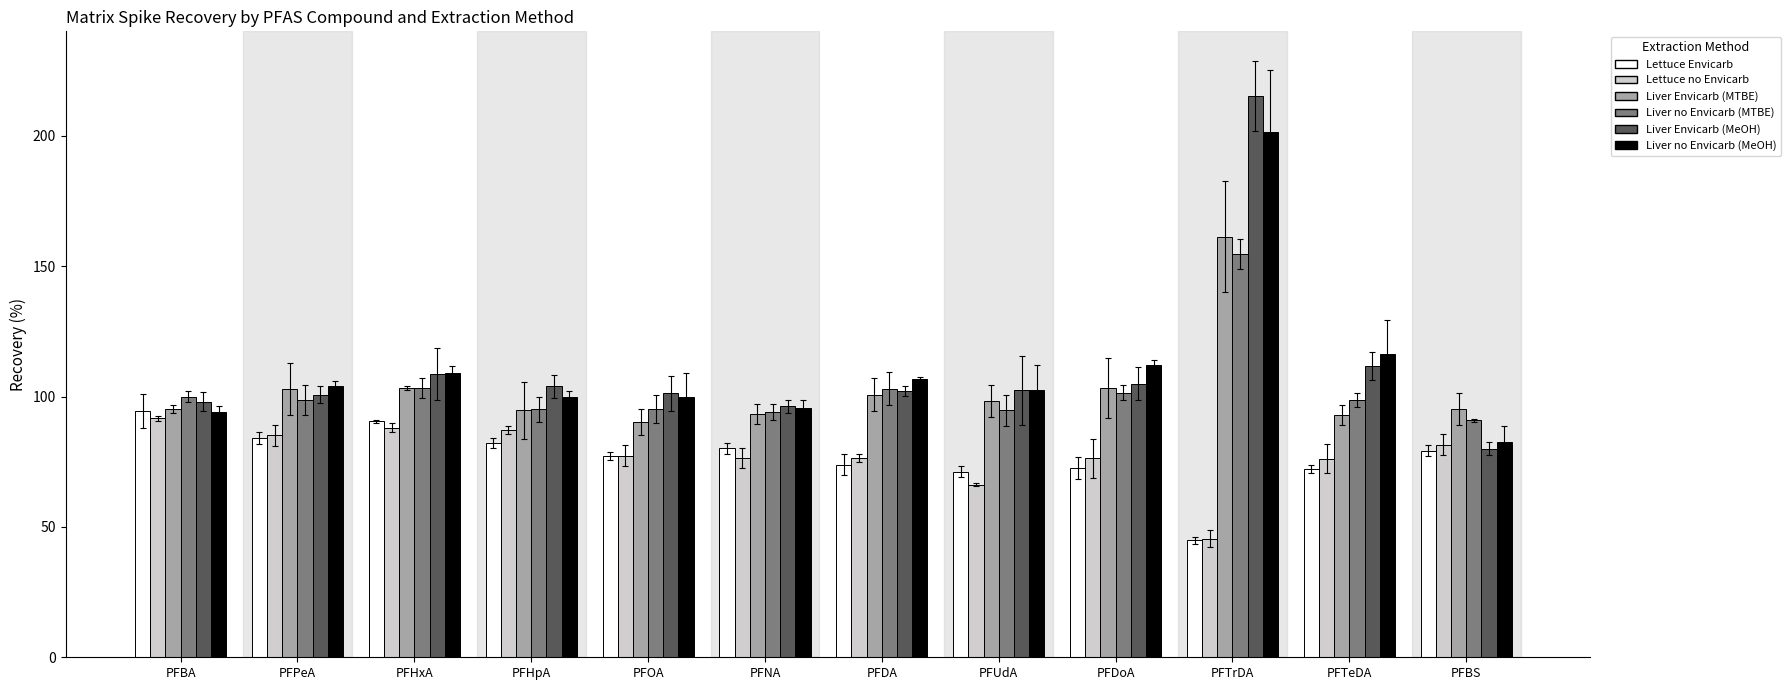

Which series has the widest spread of values?

Liver Envicarb (MeOH)